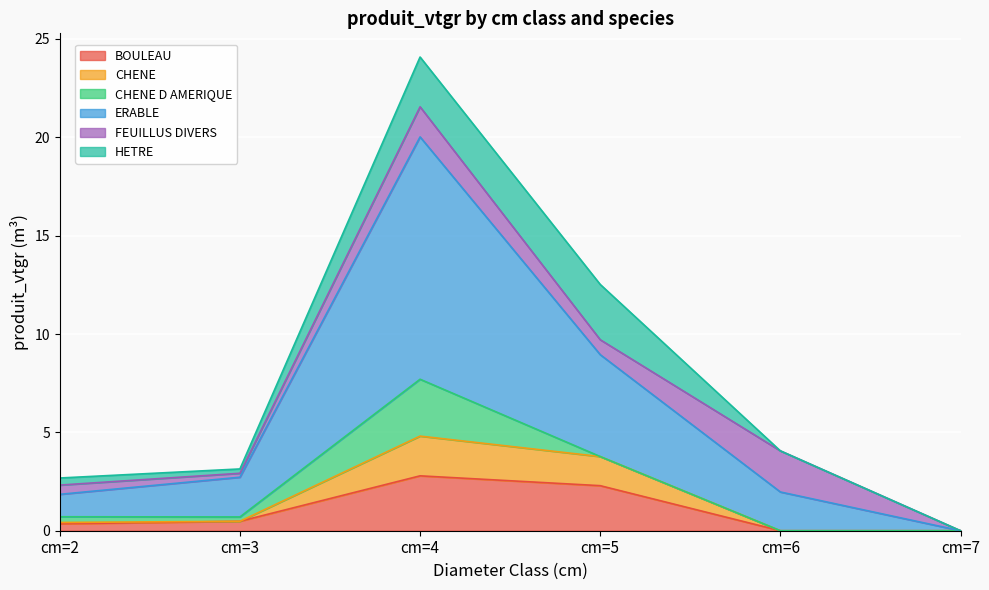

Which series changed the most between cm=3 and cm=5?

ERABLE